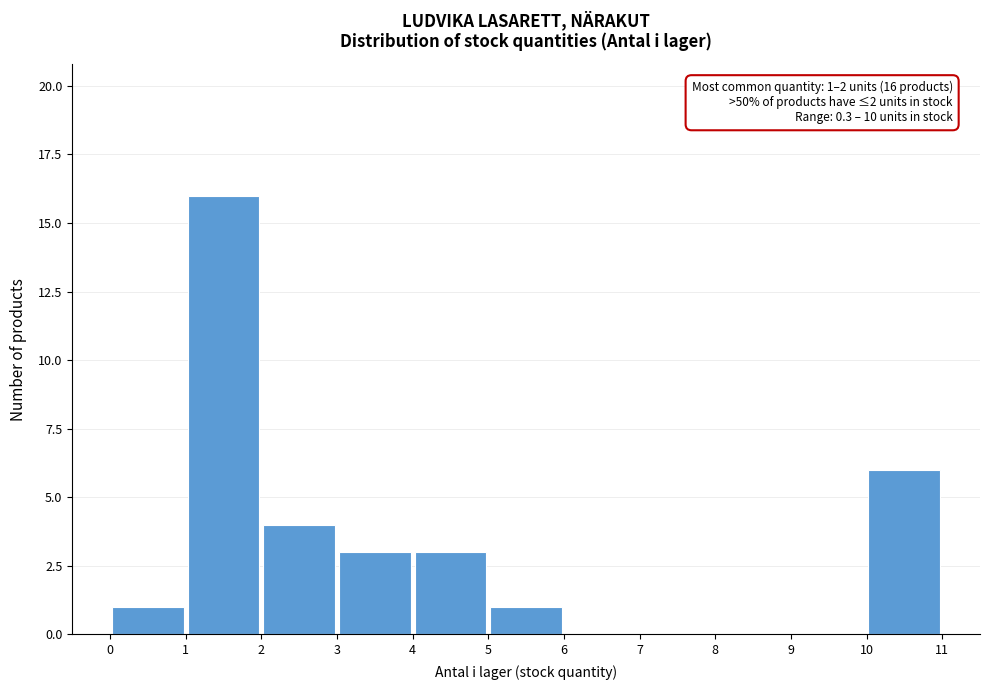

Over which range of the x-axis is the bar tallest?

1 to 2